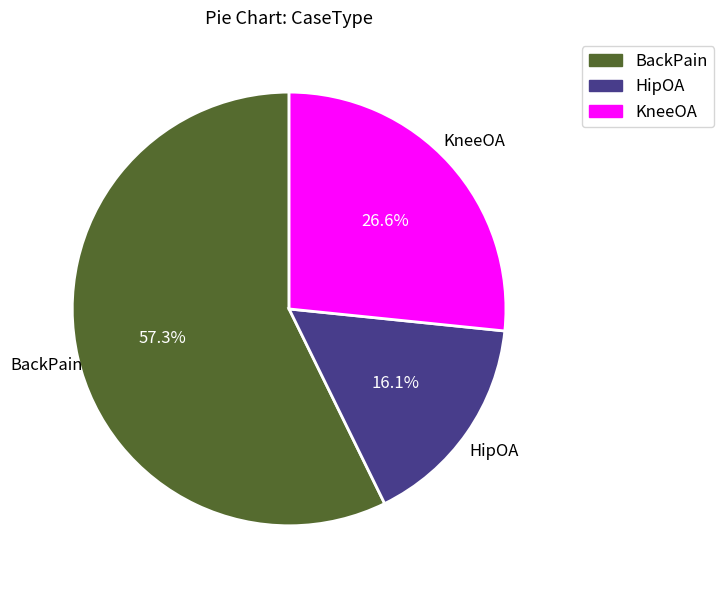

Approximately how many times larger is the value at BackPain compared to KneeOA?

2.2